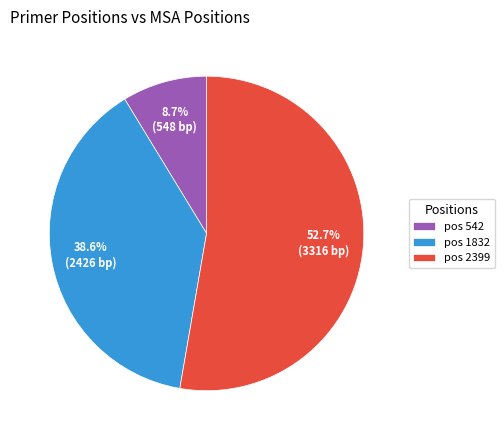

Which category has the biggest portion of the pie?

pos 2399